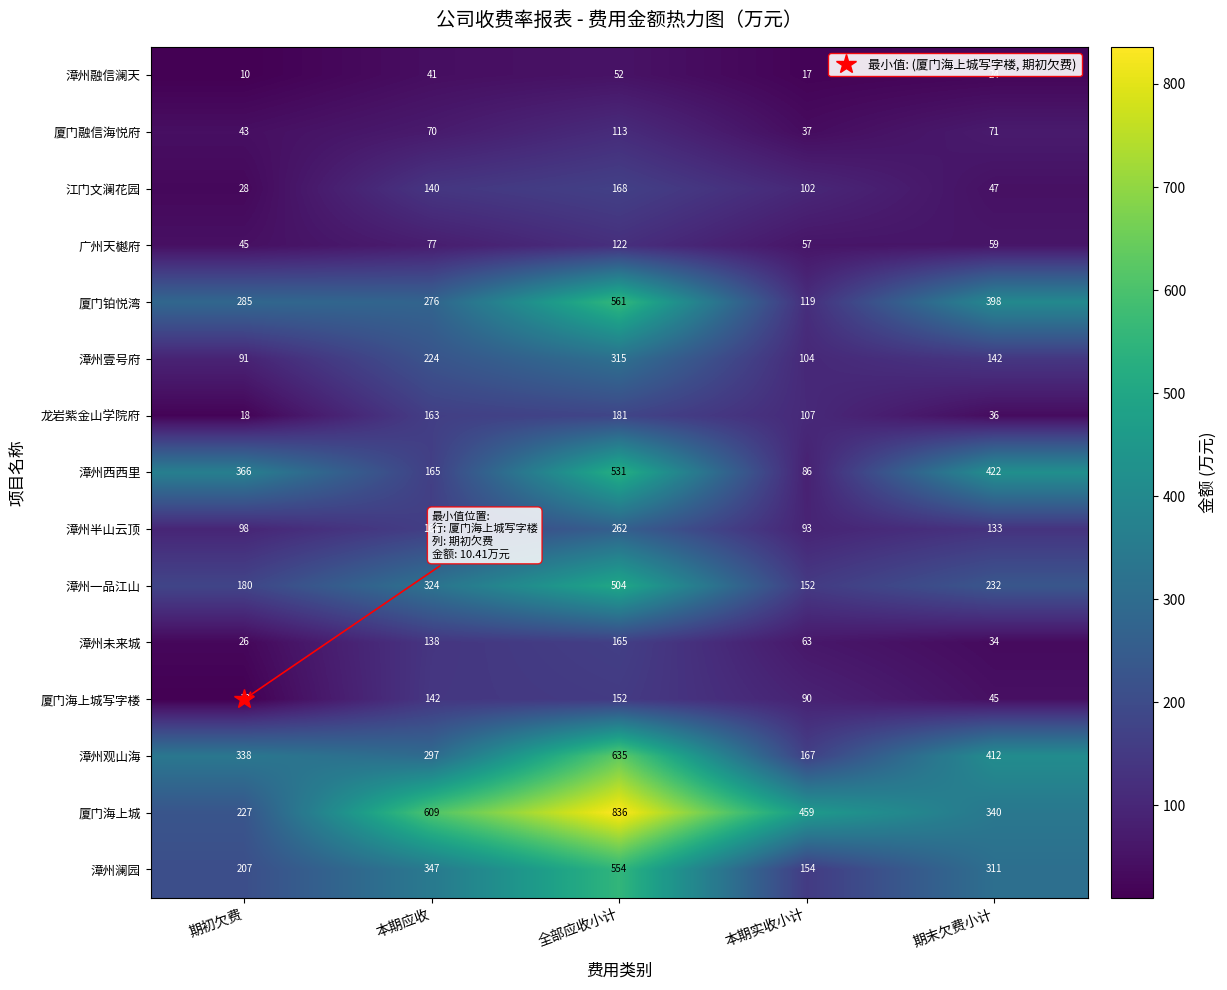

Which series has the largest total across all categories?

厦门海上城